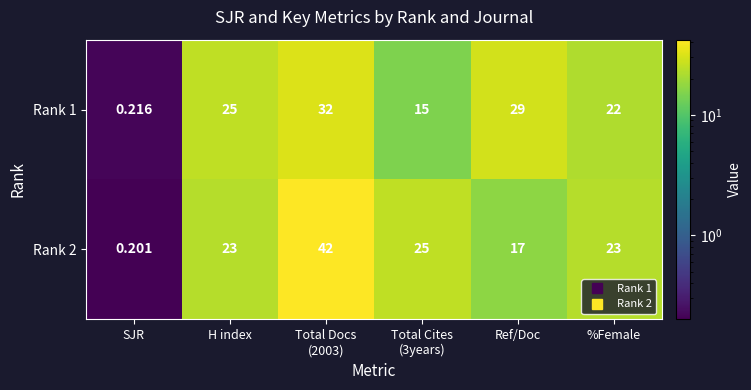

Rank the series by their average value, from lowest to highest.

Rank 1, Rank 2